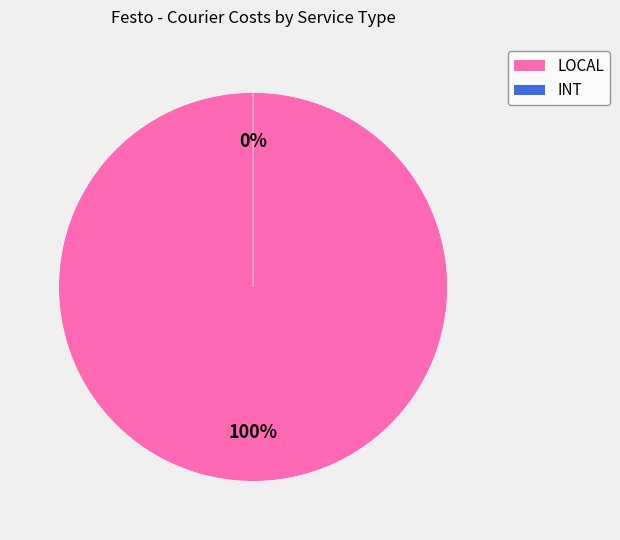

Which slice represents more than half of the pie?

LOCAL